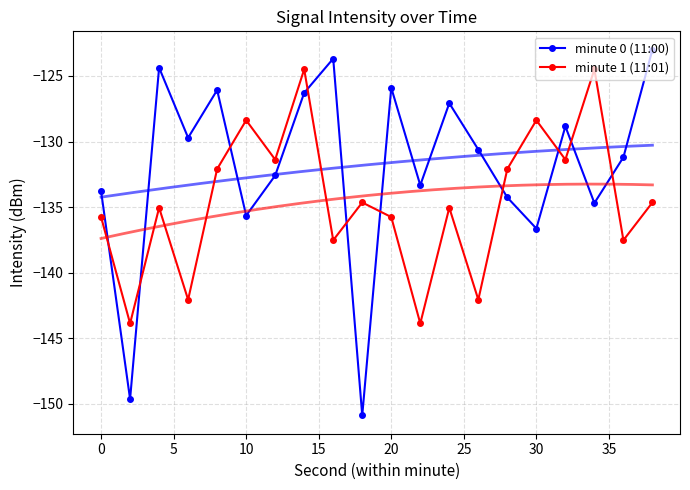

True or false: minute 0 (11:00) and minute 1 (11:01) cross at least once.

True